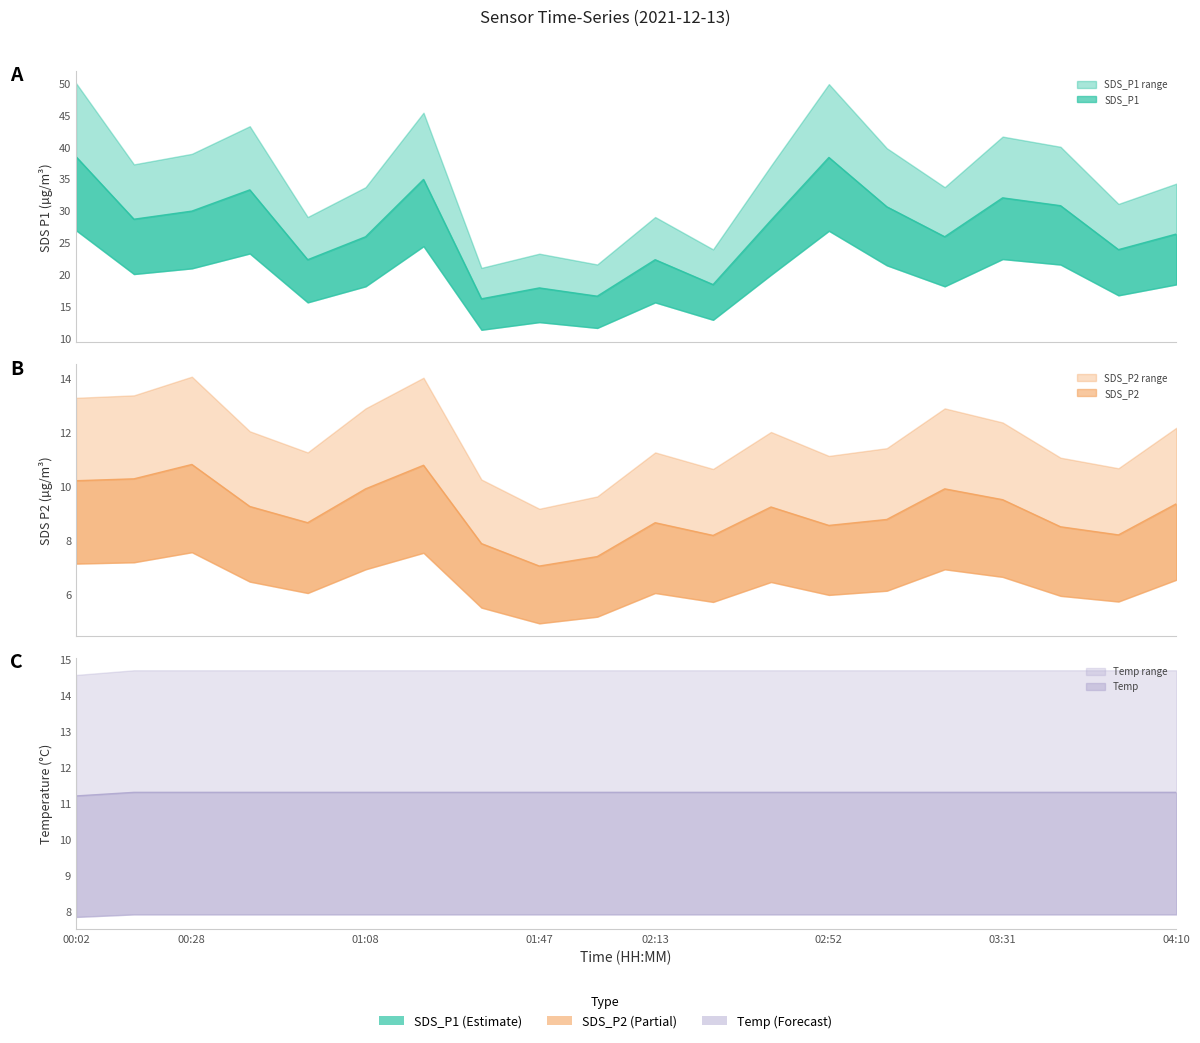

What value does the SDS_P2 series have at 00:42?

9.2